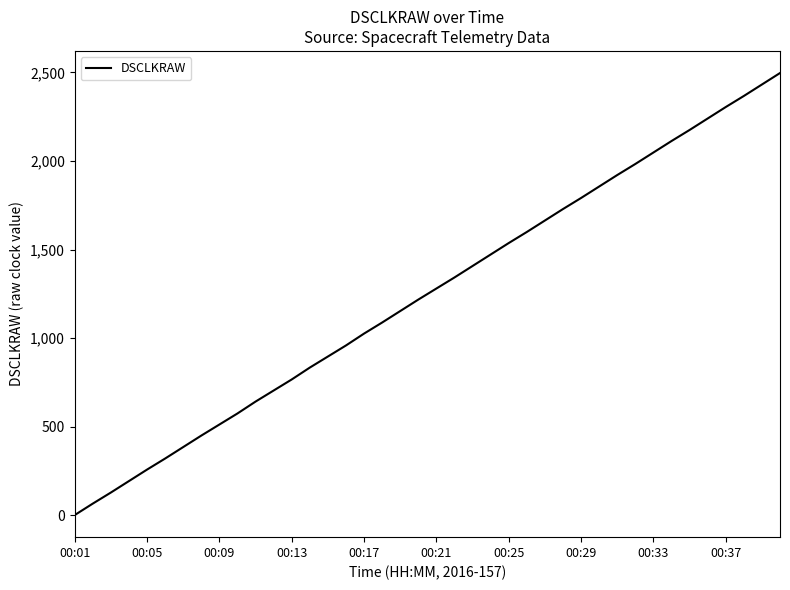

What is the greatest value displayed?

2496.9